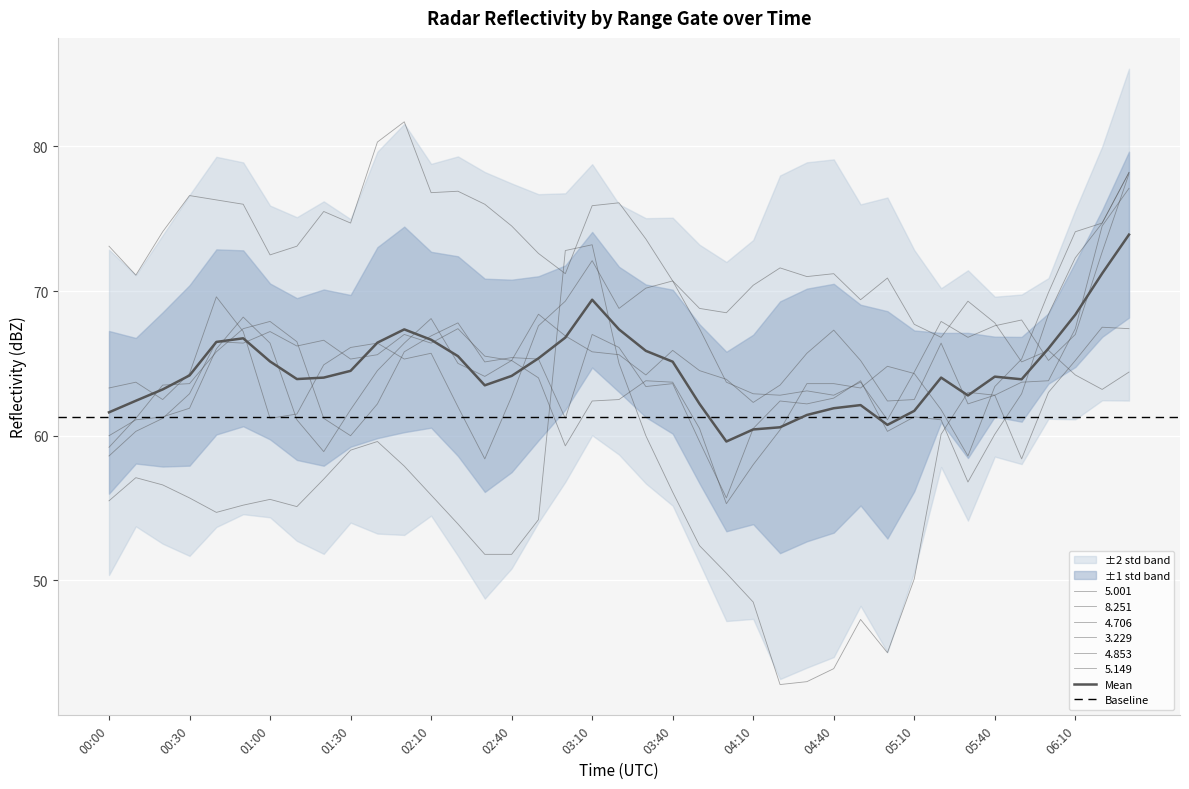

How many data points in 3.229 are less than 71?

15